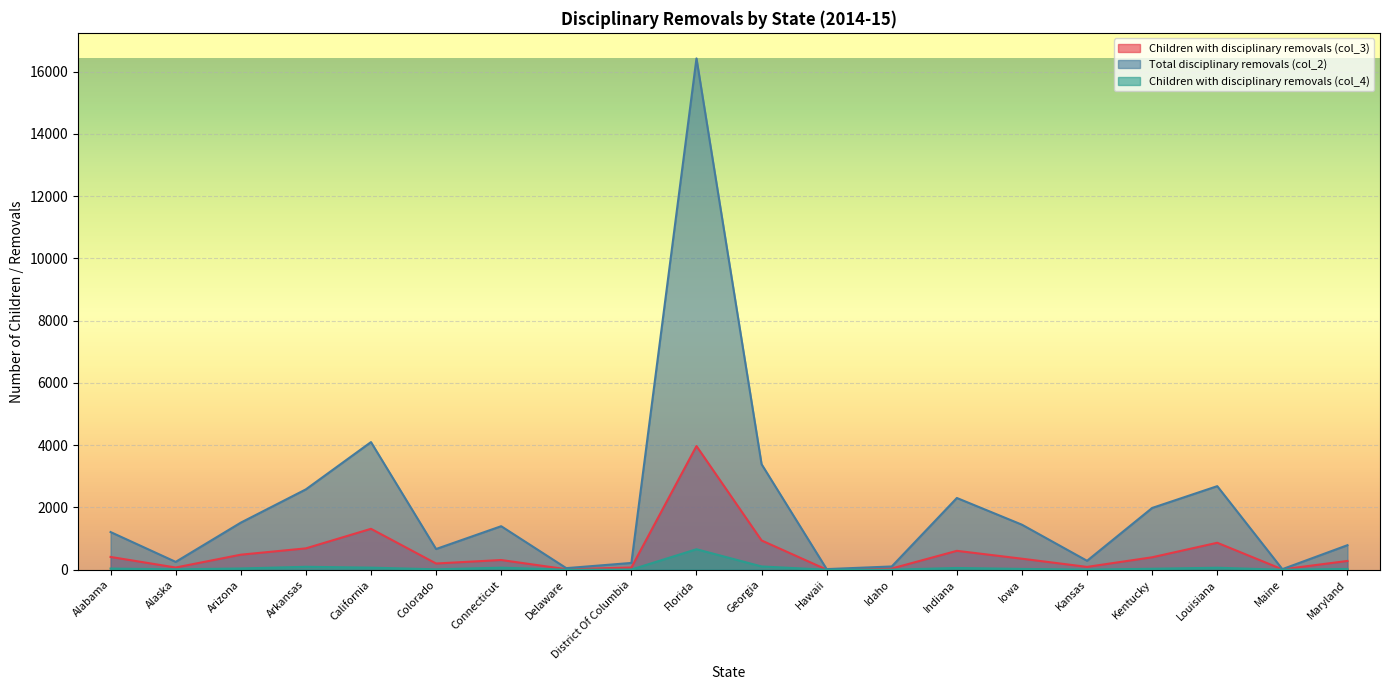

How many data points does each series have?

20